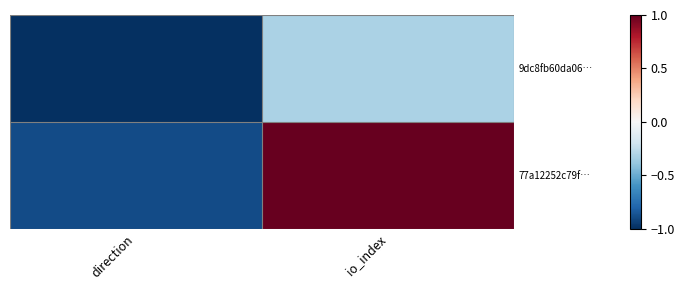

Which series has the widest spread of values?

77a12252c79f…